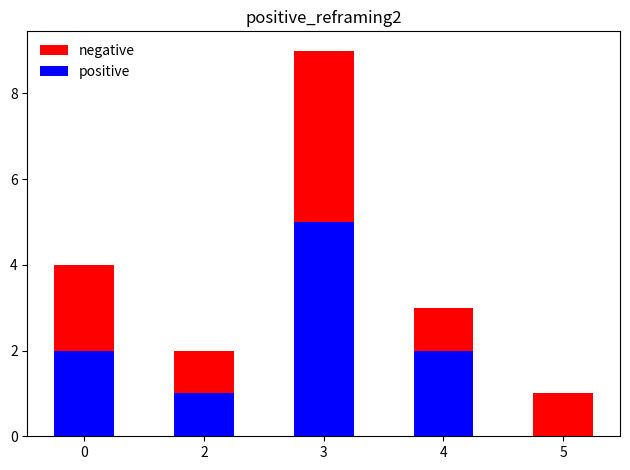

How many values in the positive series exceed 2?

1